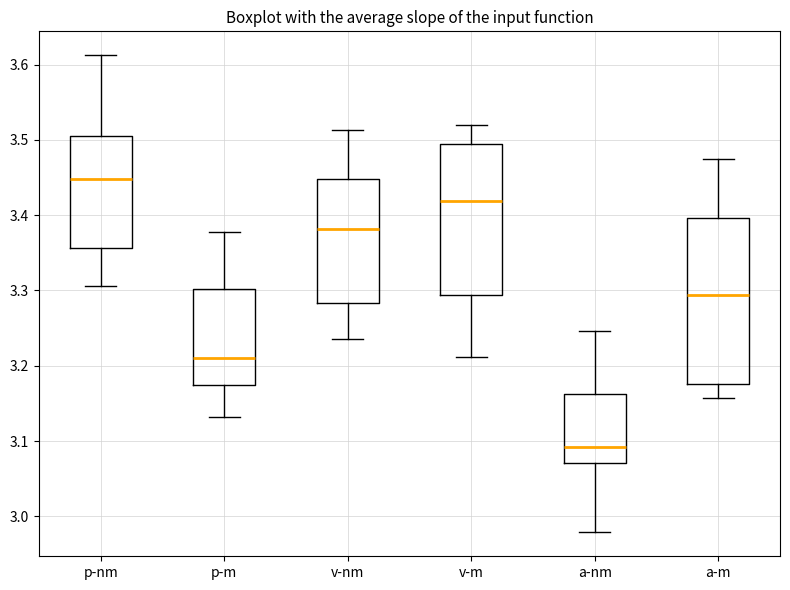

Which box is the tallest, from its lower edge to its upper edge?

a-m